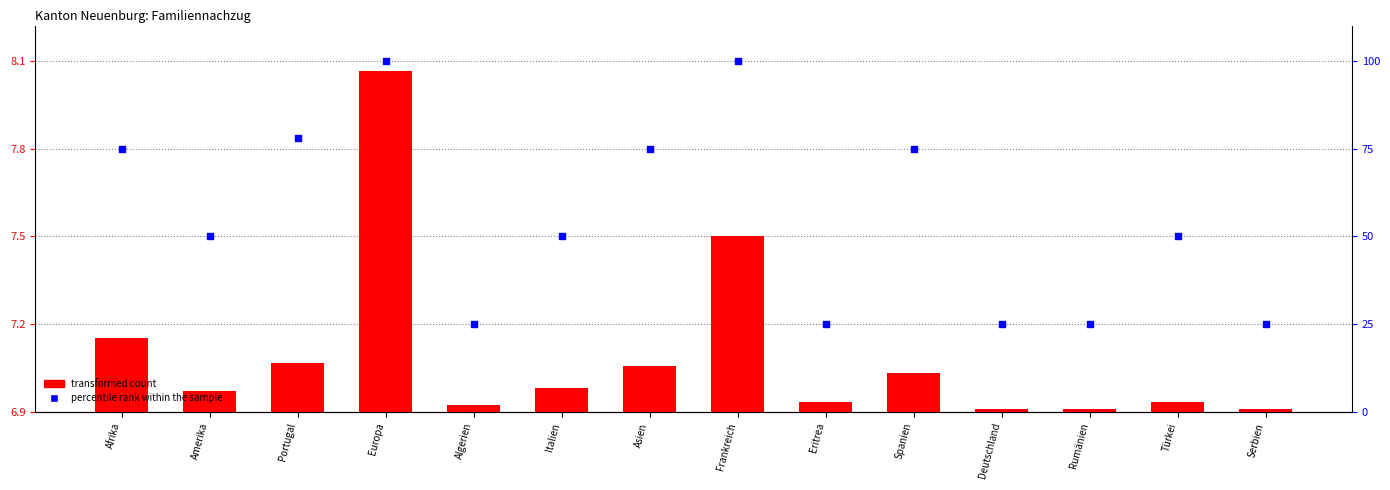

At which category is the sum across all series the highest?

Europa